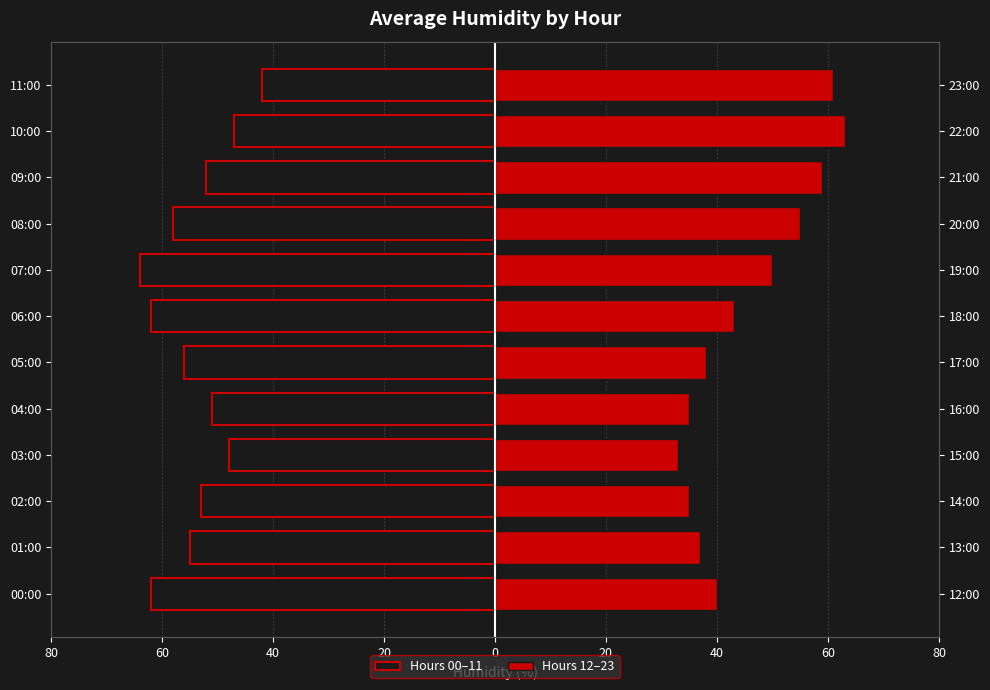

What are all the series names shown in the legend?

Hours 00–11, Hours 12–23